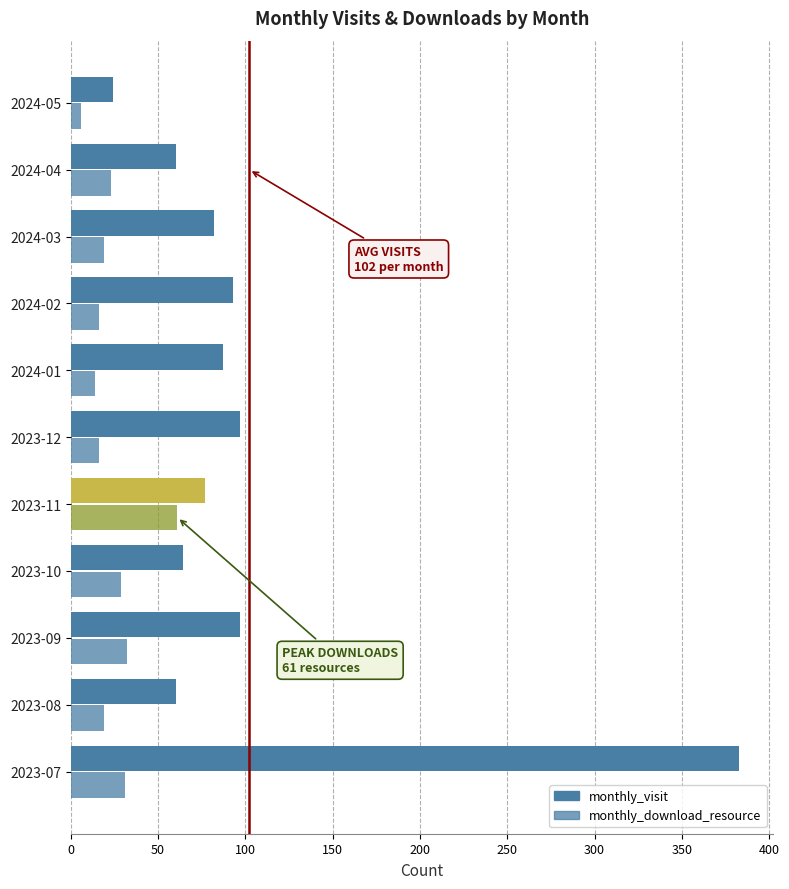

How many series are shown in this chart?

2